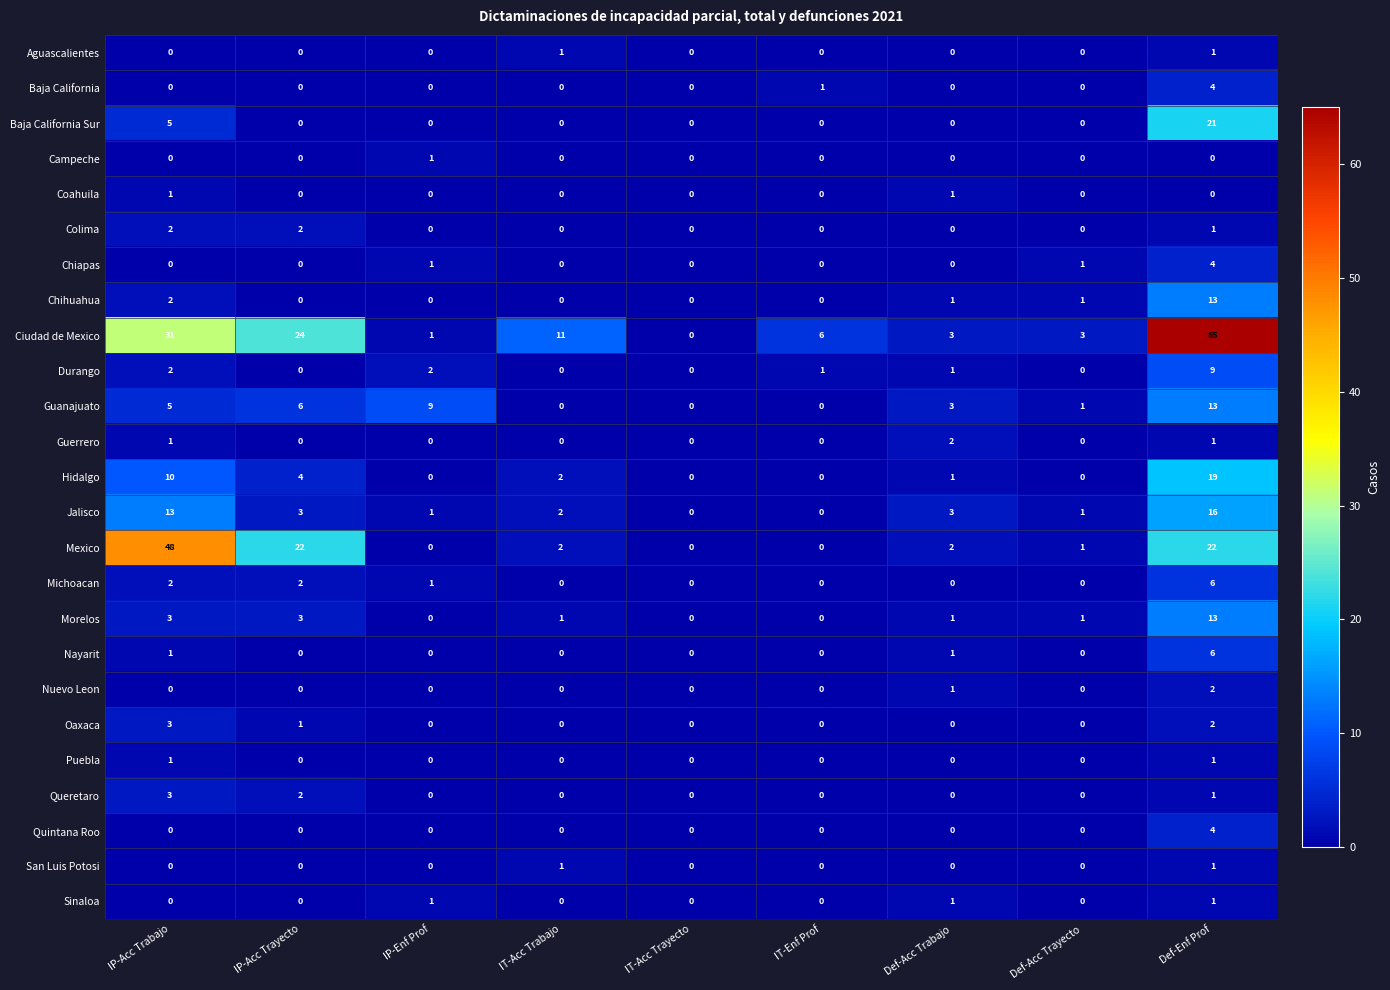

Which category has the highest value across all series?

Def-Enf Prof